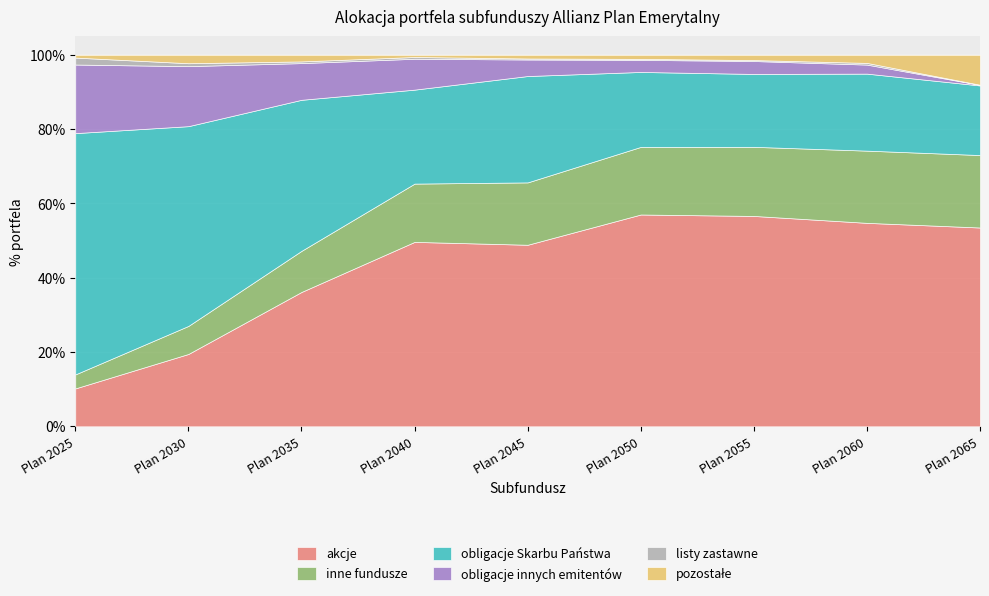

Which series has the widest spread of values?

akcje